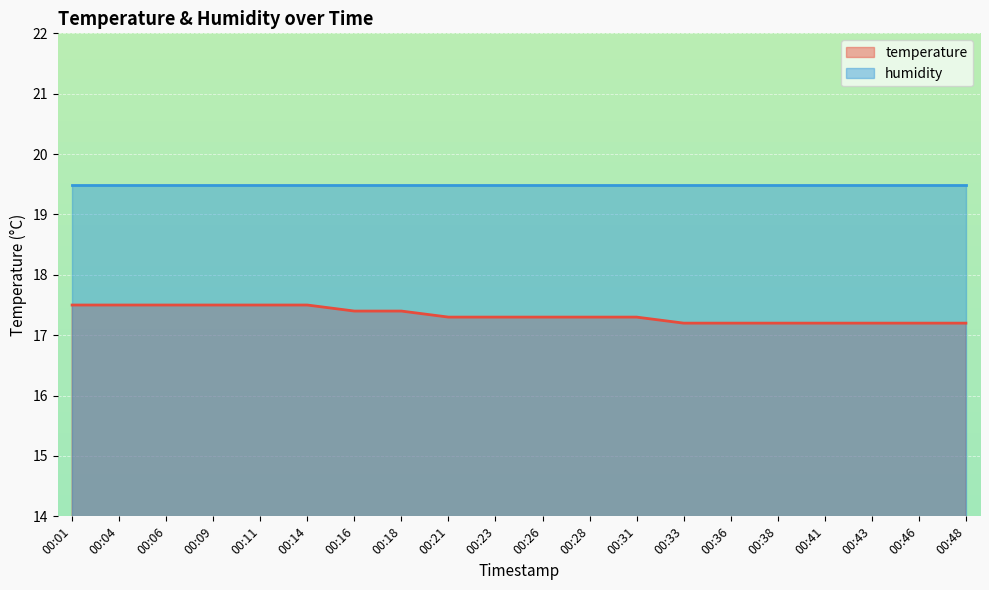

List the labels in order of value, smallest first.

00:33, 00:36, 00:38, 00:41, 00:43, 00:46, 00:48, 00:21, 00:23, 00:26, 00:28, 00:31, 00:16, 00:18, 00:01, 00:04, 00:06, 00:09, 00:11, 00:14